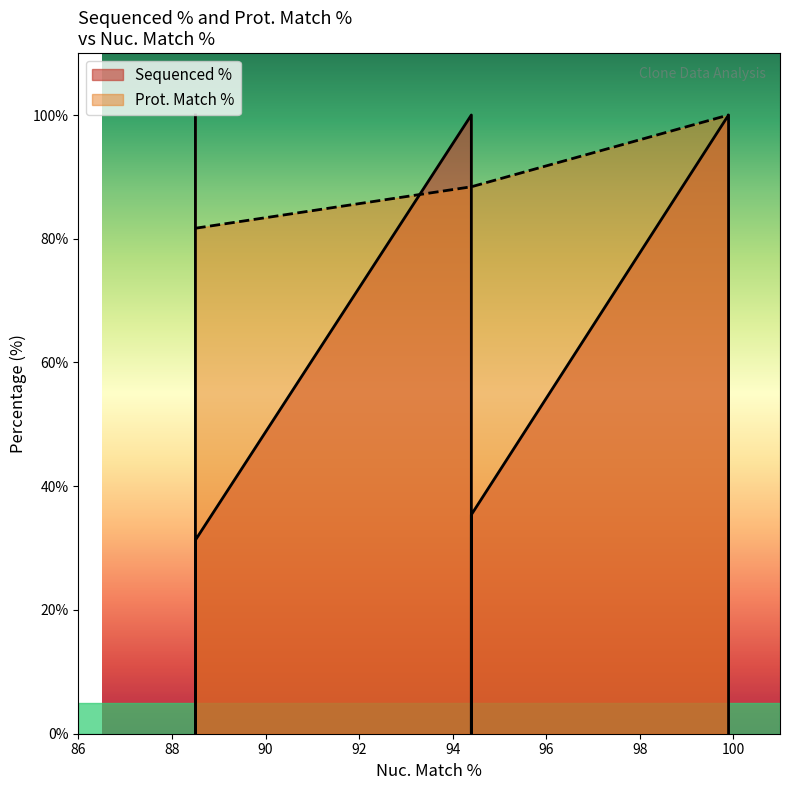

What are all the series names shown in the legend?

Sequenced %, Prot. Match %